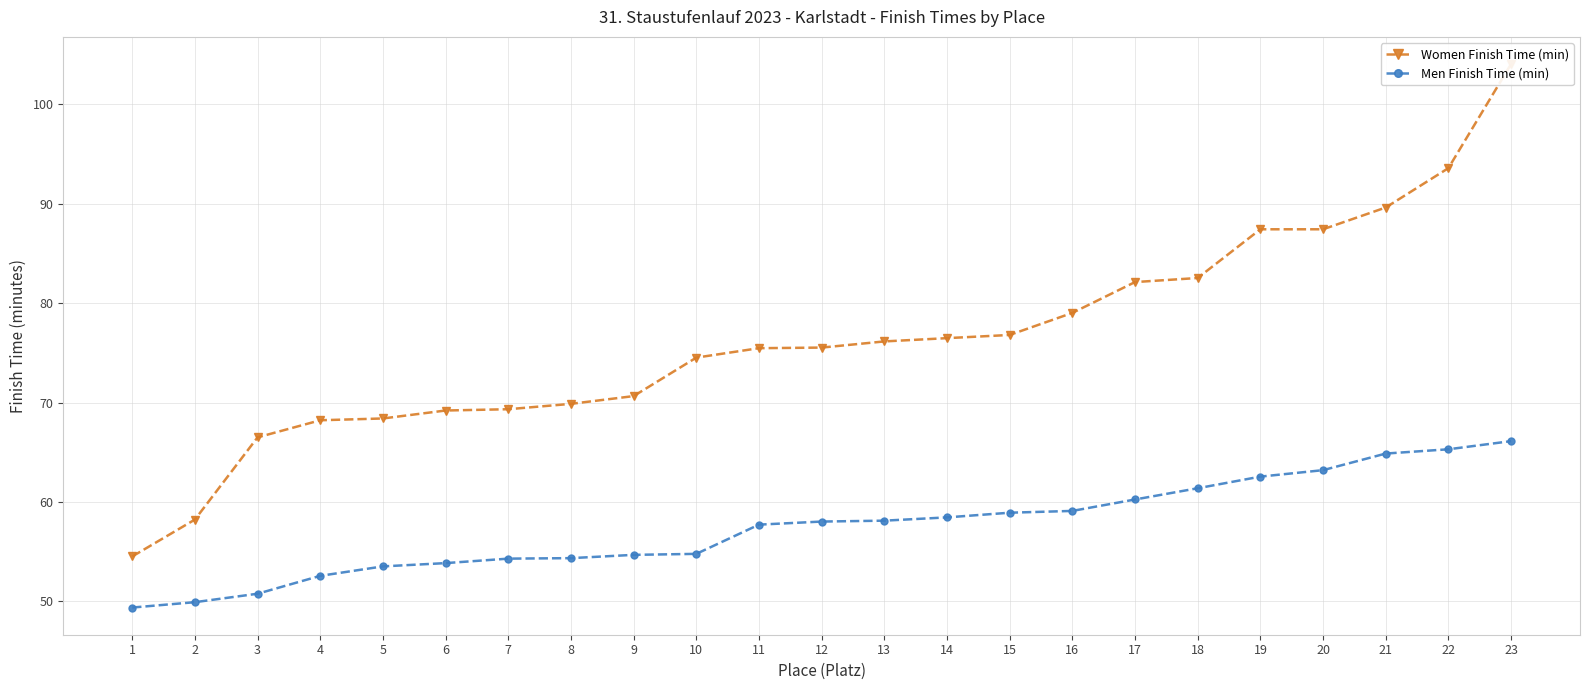

True or false: Women Finish Time (min) and Men Finish Time (min) intersect in this chart.

False